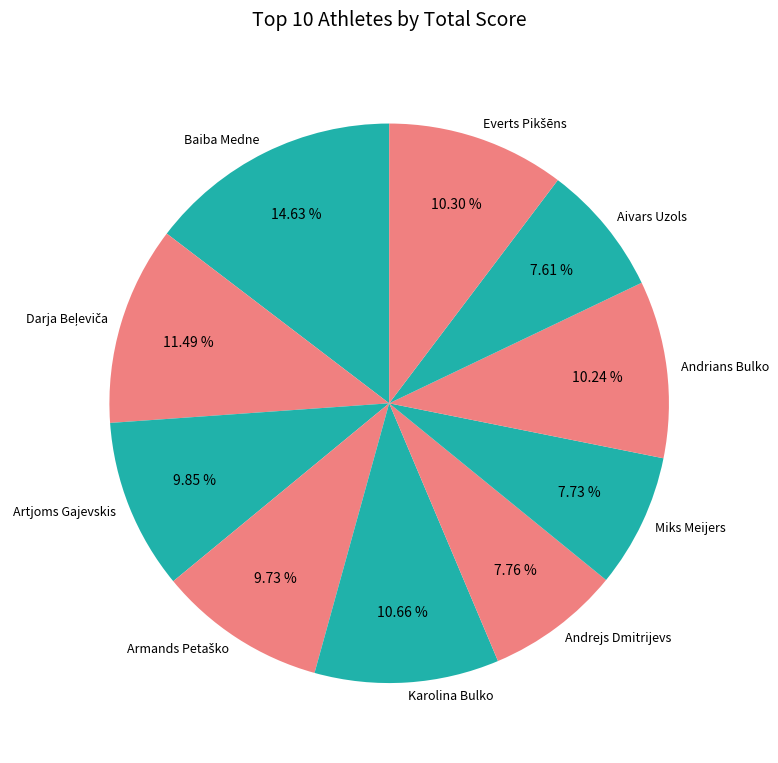

How many slices are in this pie chart?

10